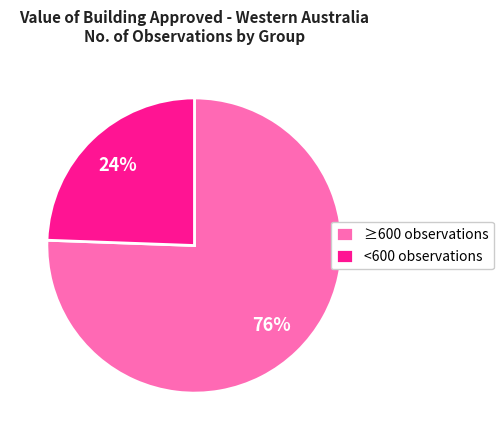

Is there a majority slice in this chart?

Yes